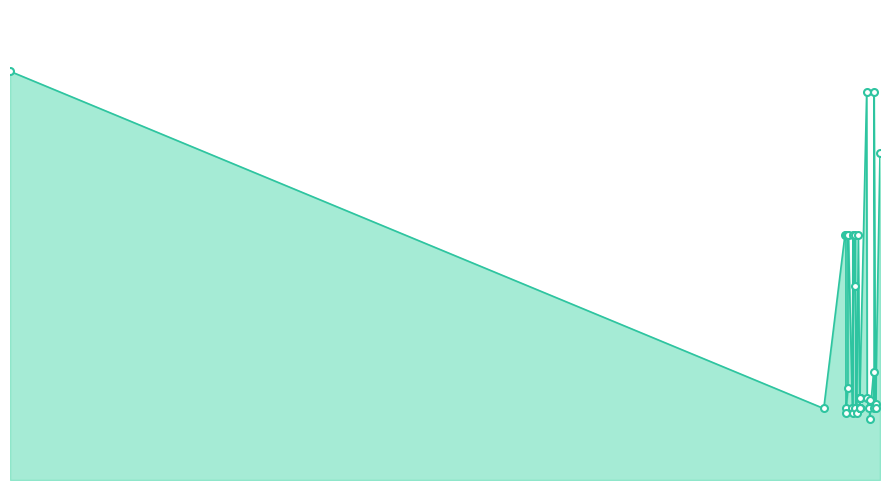

Where does the data first go above 39?

2017-01-12